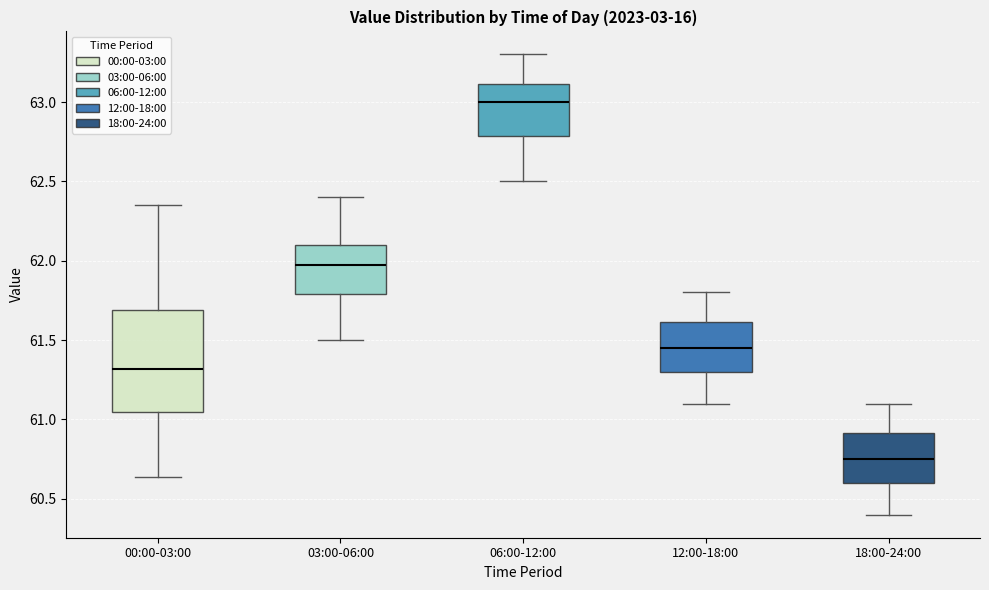

Reading left to right, read every box against the y-axis: the position of its median line, the range the box covers, and the ends of its whiskers. The values are not printed on the chart, so give them approximately, as read against the axis.

00:00-03:00: median 61.30, box 61.05 to 61.70, whiskers 60.65 to 62.35
03:00-06:00: median 62.00, box 61.80 to 62.10, whiskers 61.50 to 62.40
06:00-12:00: median 63.00, box 62.80 to 63.10, whiskers 62.50 to 63.30
12:00-18:00: median 61.45, box 61.30 to 61.60, whiskers 61.10 to 61.80
18:00-24:00: median 60.75, box 60.60 to 60.90, whiskers 60.40 to 61.10